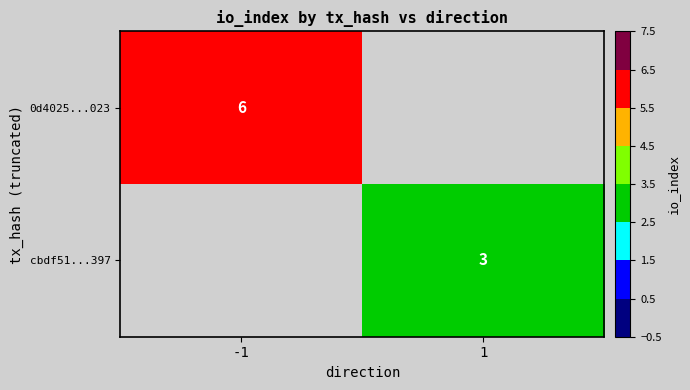

True or false: 0d4025...023 has a value of 6 at -1.

True